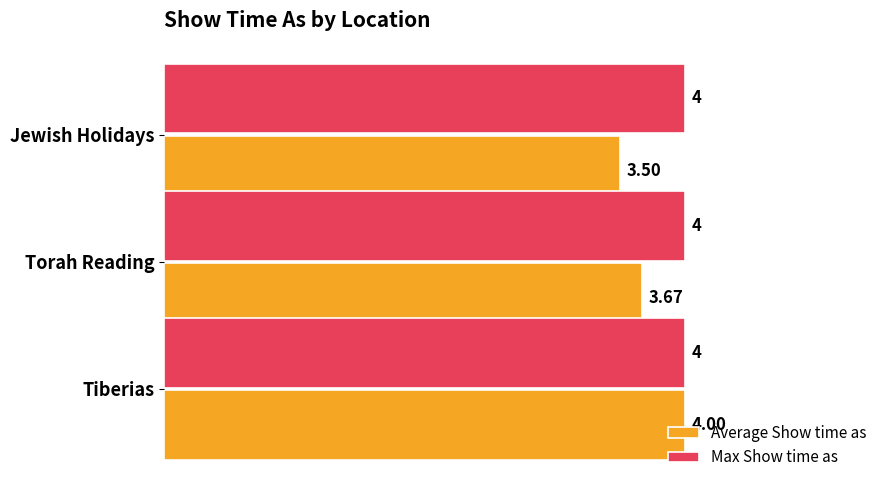

Count the Average Show time as values in the range 3 to 4.

3